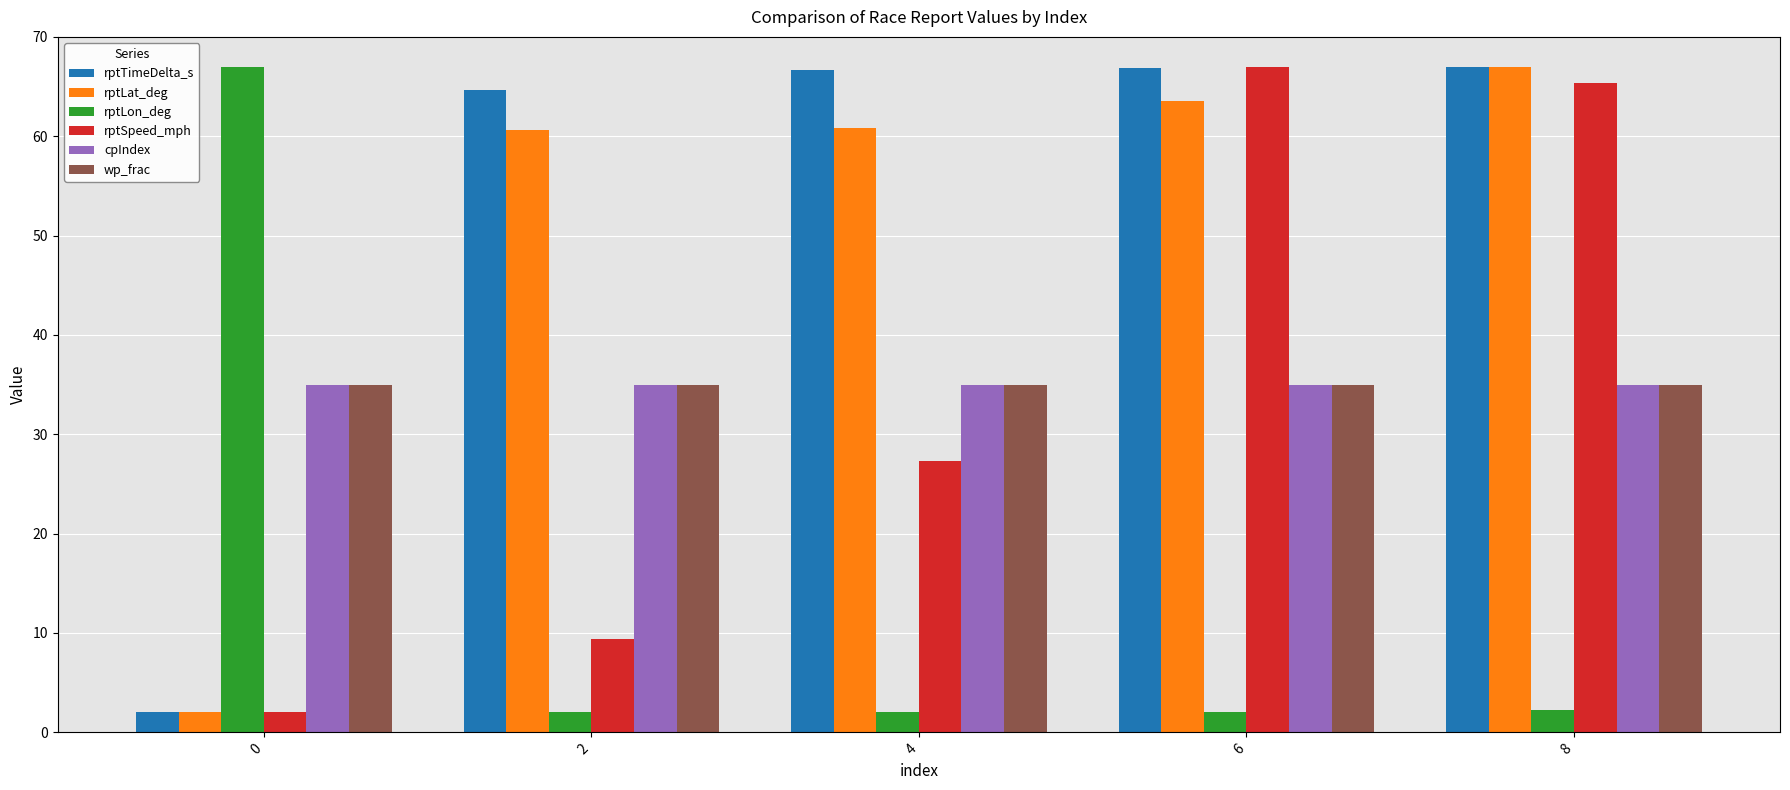

What is the minimum value for rptSpeed_mph?

2.0